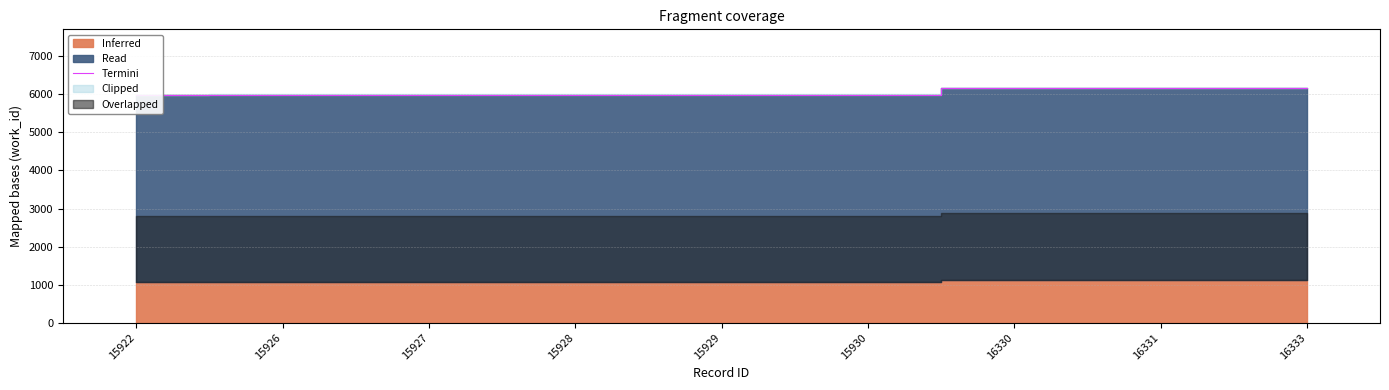

How many lines are shown in the chart?

1